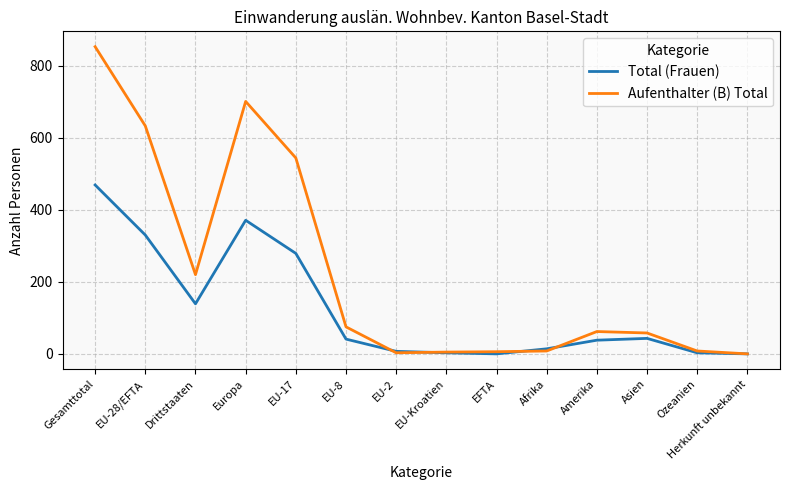

At which label is Total (Frauen) closest to 234?

EU-17